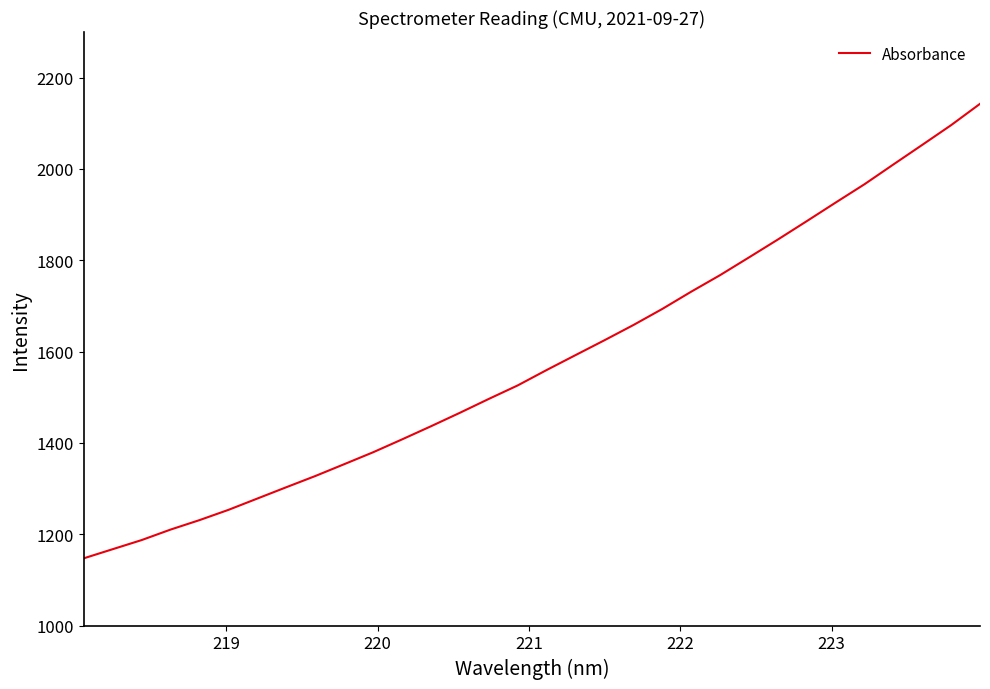

What is the smallest value displayed?

1147.3